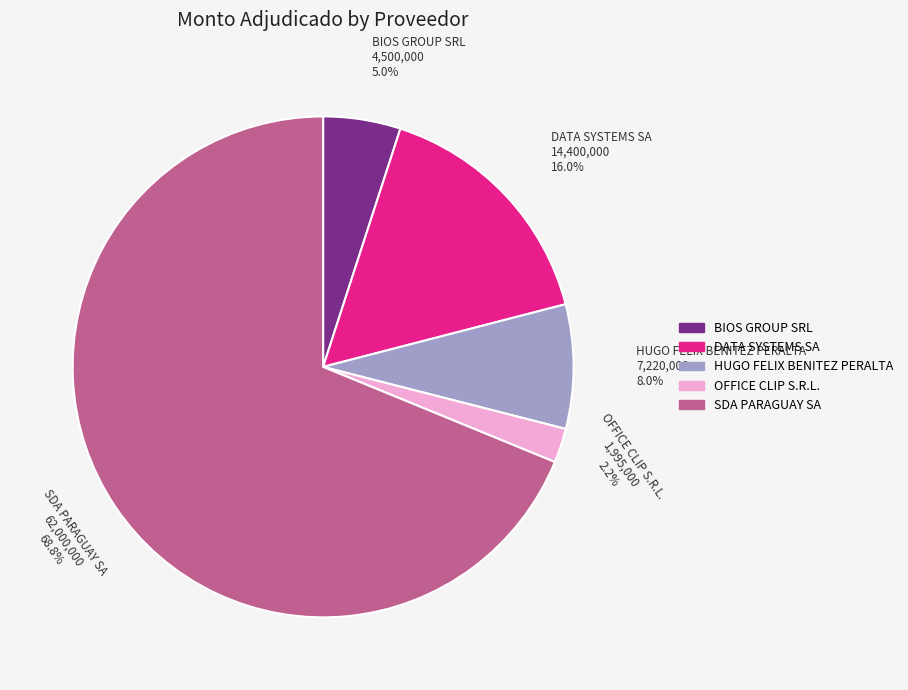

What is the ratio of the value at DATA SYSTEMS SA to the value at BIOS GROUP SRL?

3.2